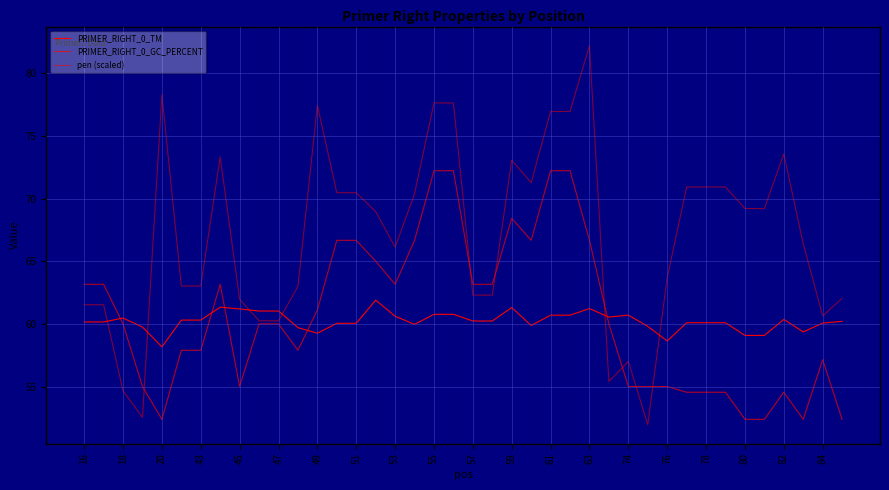

How many lines are shown in the chart?

3